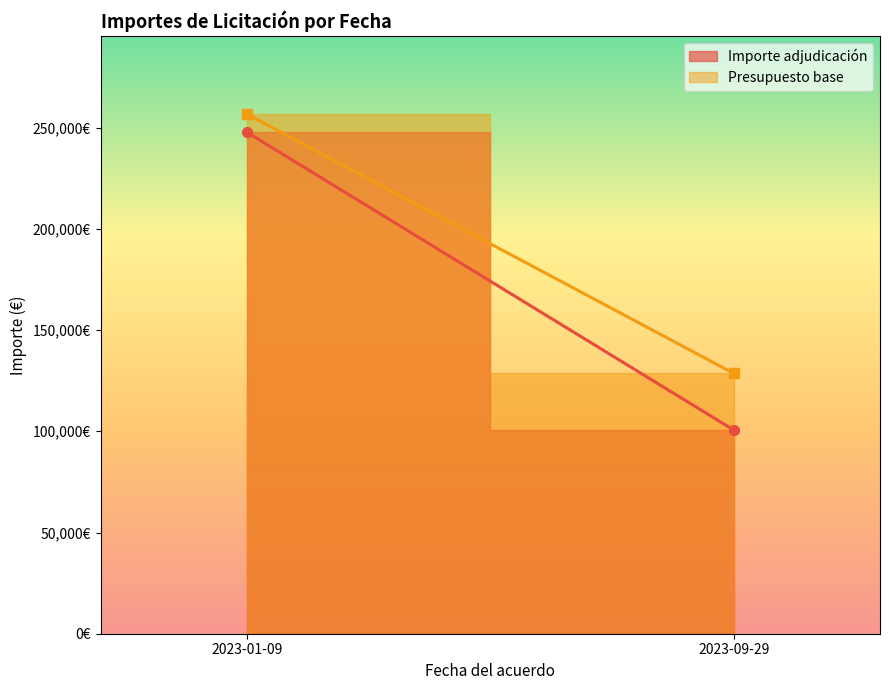

What is the sum of all Importe adjudicación values?

348349.2